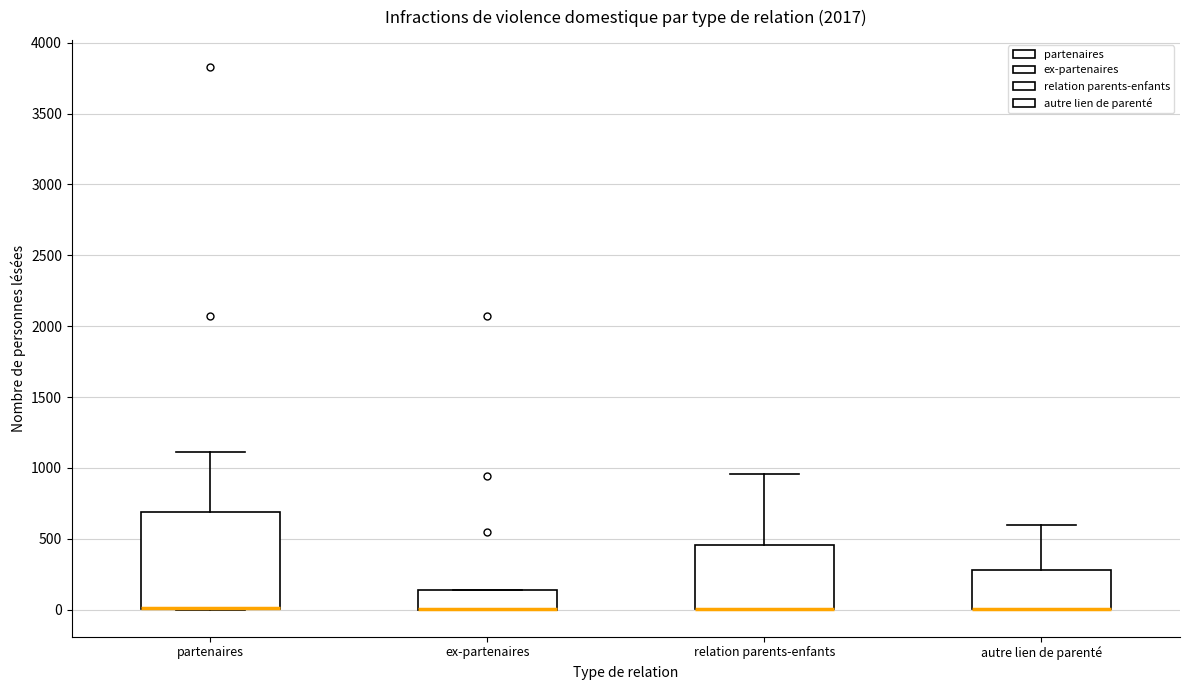

Which box is the tallest, from its lower edge to its upper edge?

partenaires